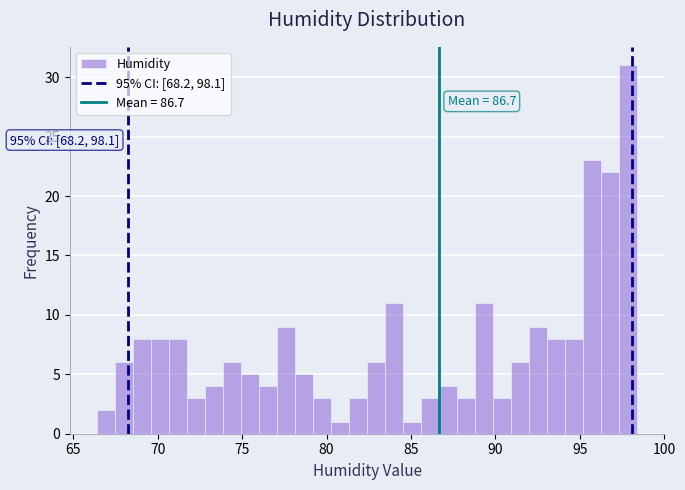

Around what value on the x-axis is the tallest bar? Give the approximate position of its centre, as read against the axis.

98.0